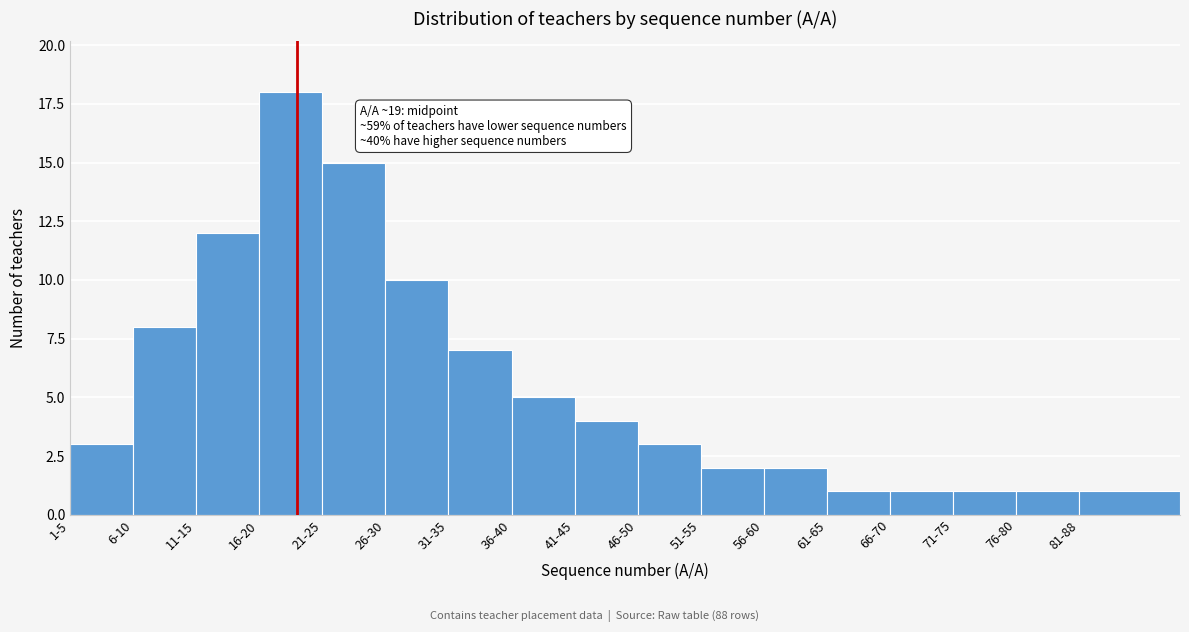

Reading right to left, what are all the values shown in this chart?

81-88=1	76-80=1	71-75=1	66-70=1	61-65=1	56-60=2	51-55=2	46-50=3	41-45=4	36-40=5	31-35=7	26-30=10	21-25=15	16-20=18	11-15=12	6-10=8	1-5=3